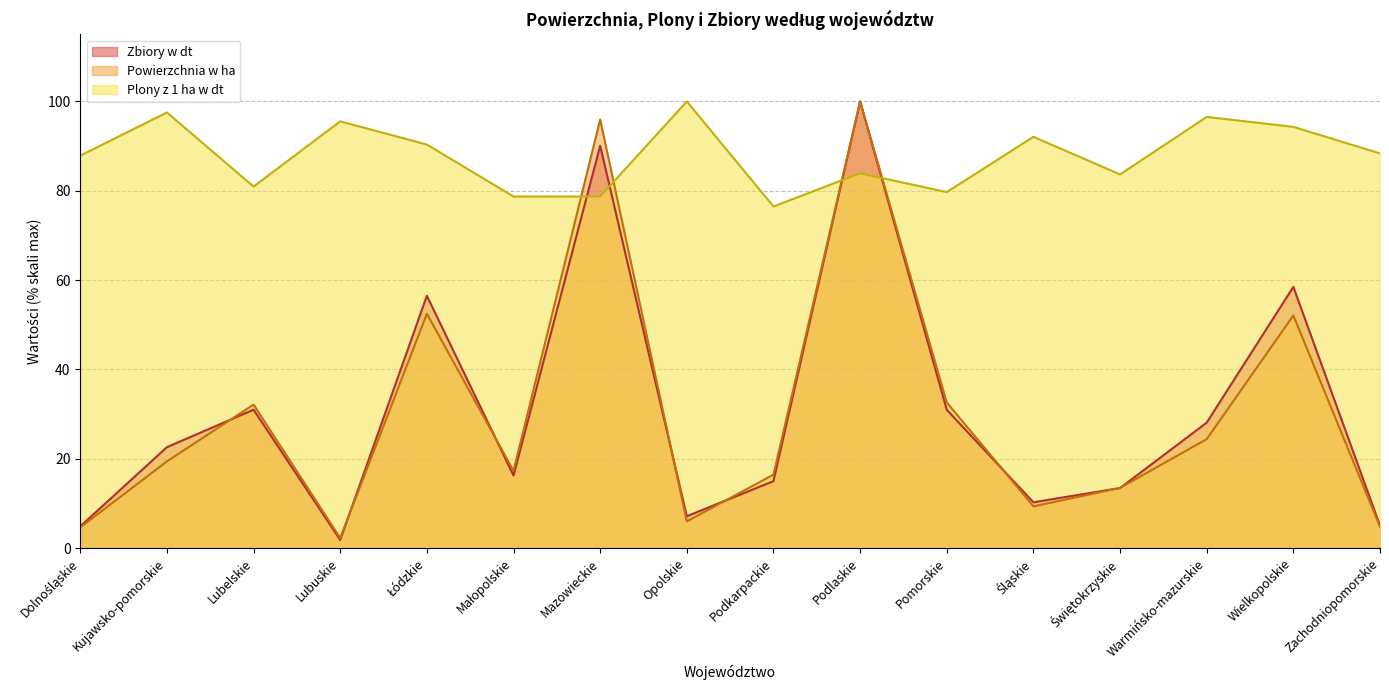

Where does the Powierzchnia w ha series first go above 19?

Kujawsko-pomorskie